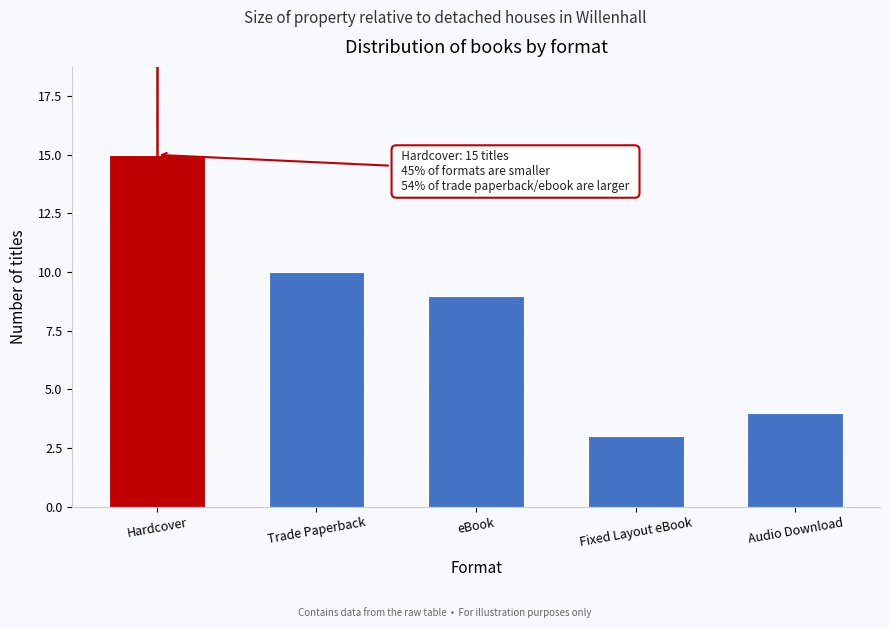

Reading right to left, extract all data points from this chart.

4	3	9	10	15